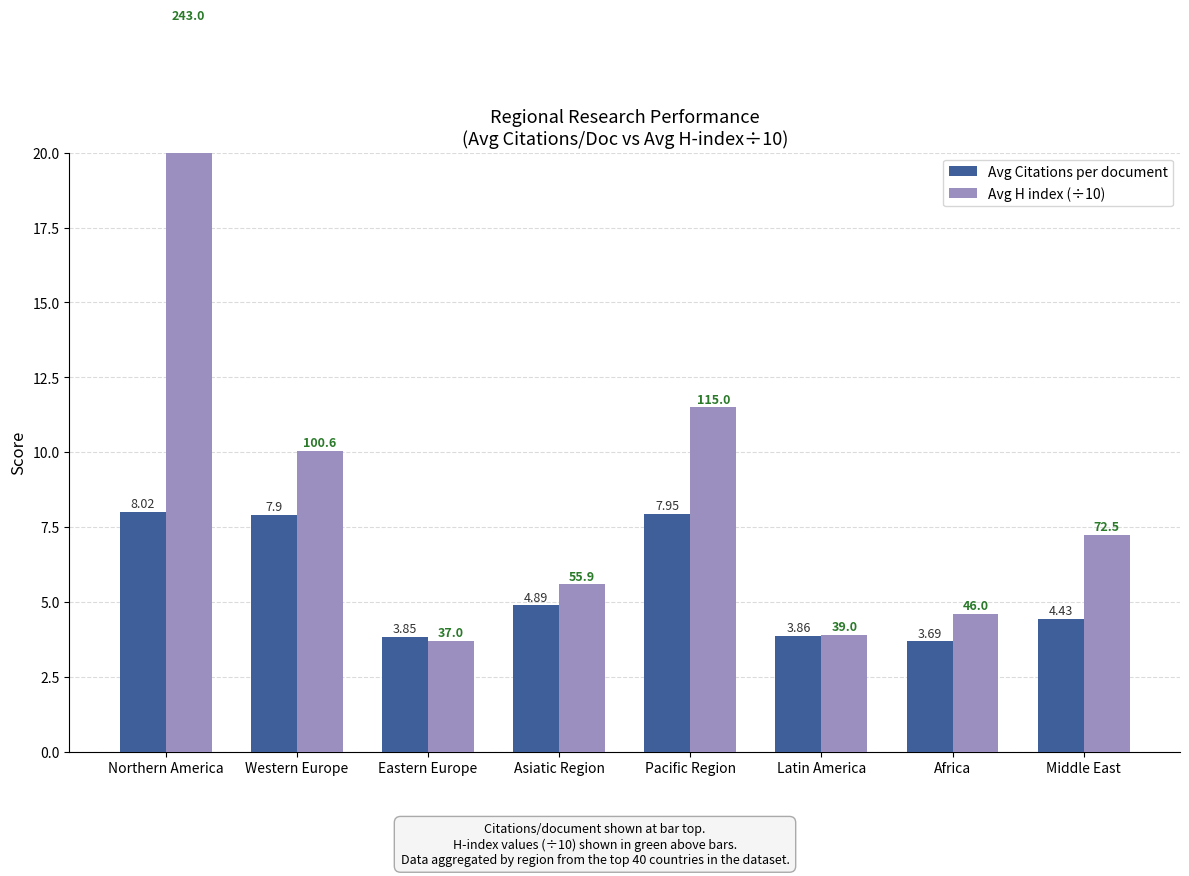

List the series in order of their overall mean, highest first.

Avg H index (÷10), Avg Citations per document